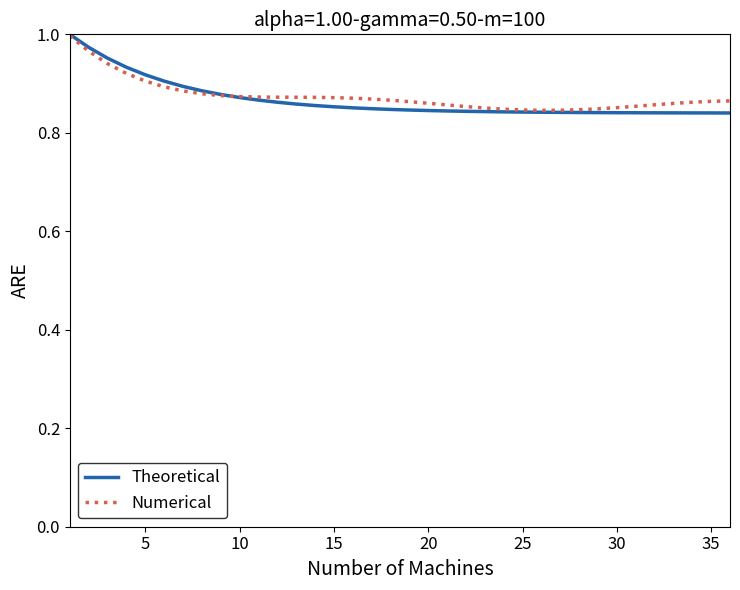

How many lines are shown in the chart?

2